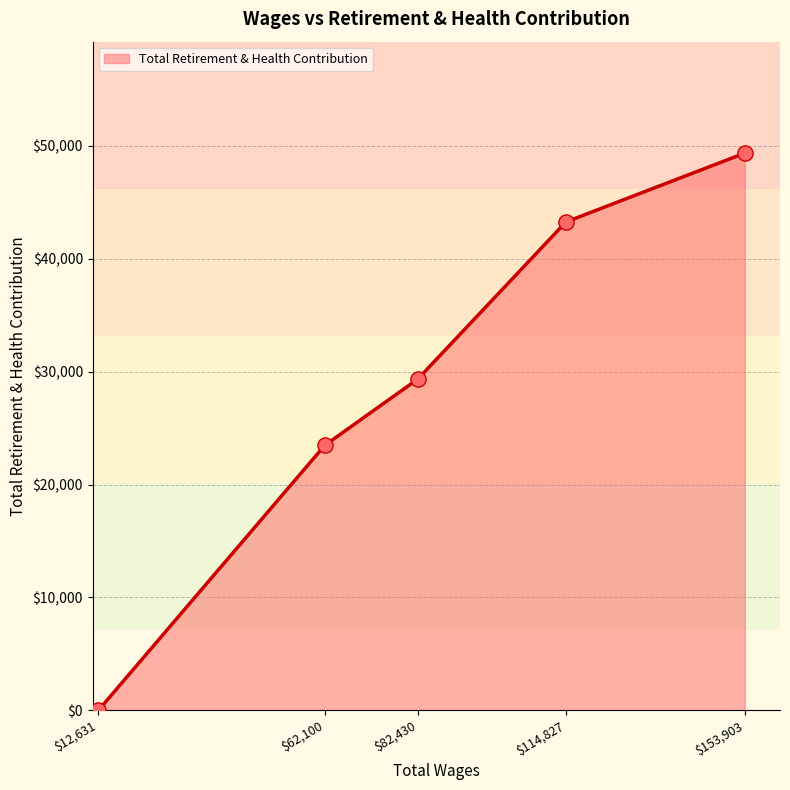

The value at $153,903 is 83964. True or false?

False